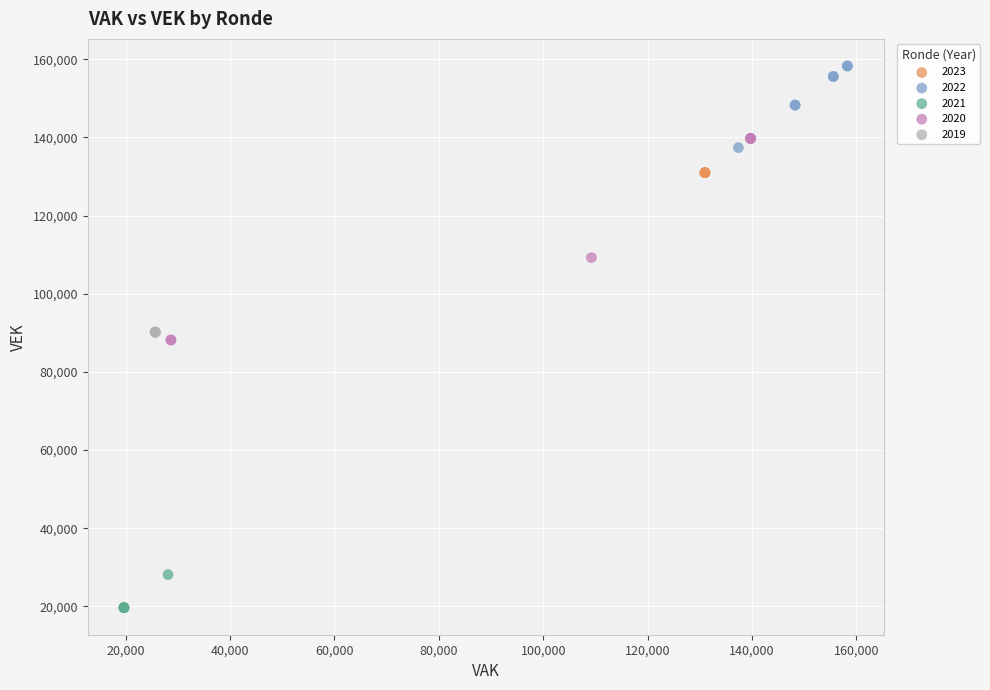

Which series contains the lowest Y value?

2021